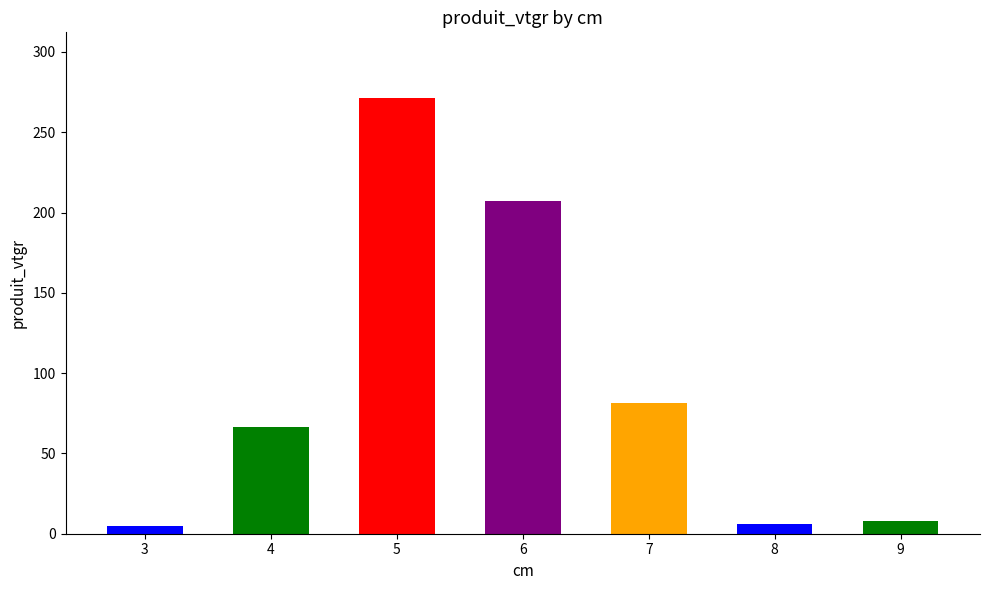

What is the value of the 7th bar from the left?

8.0